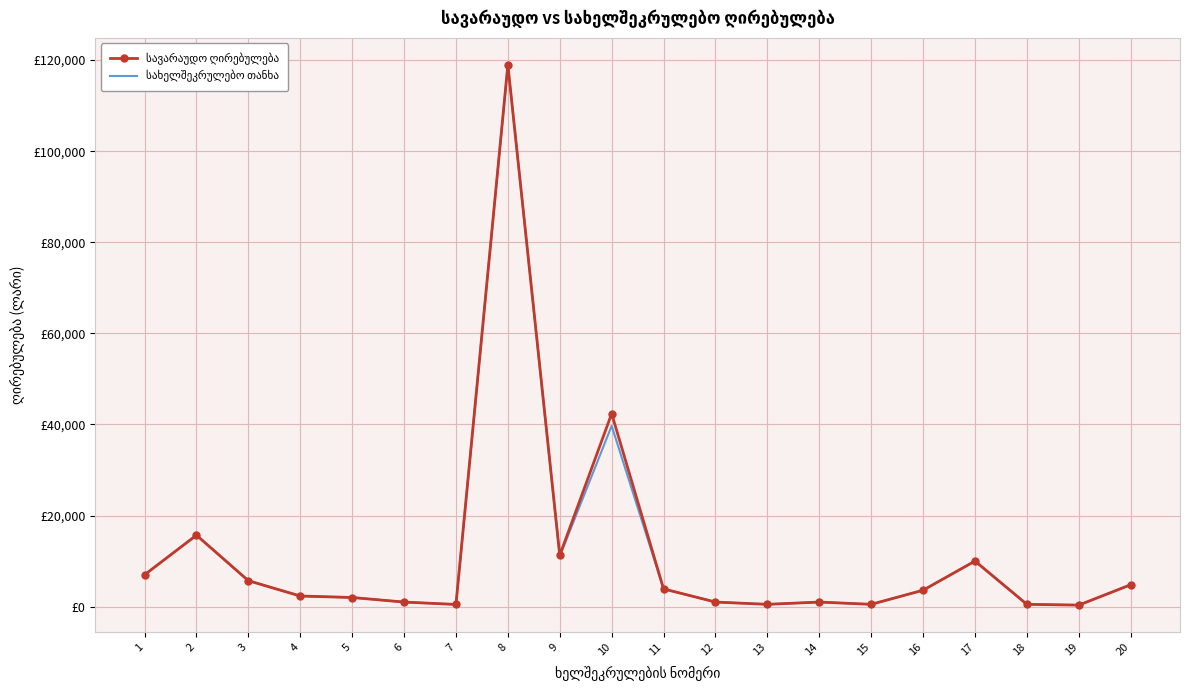

What value does the სავარაუდო ღირებულება series have at 20?

4800.0